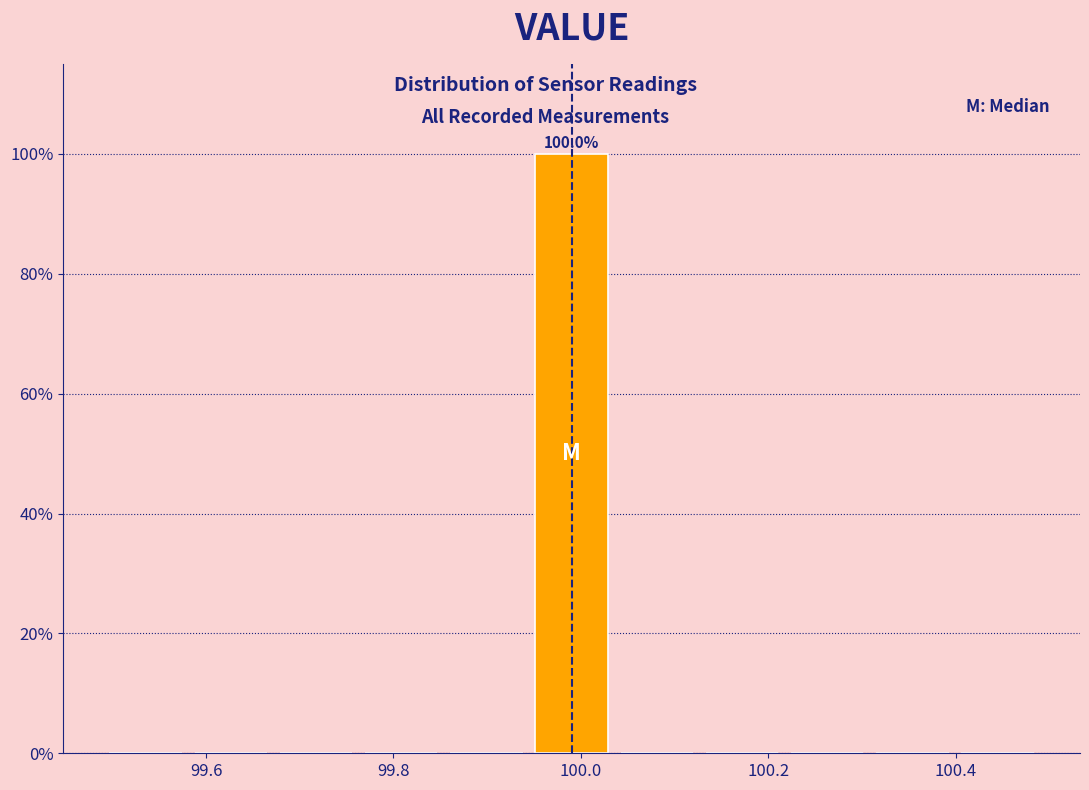

Over which range of the x-axis is the bar tallest?

99.94 to 100.04